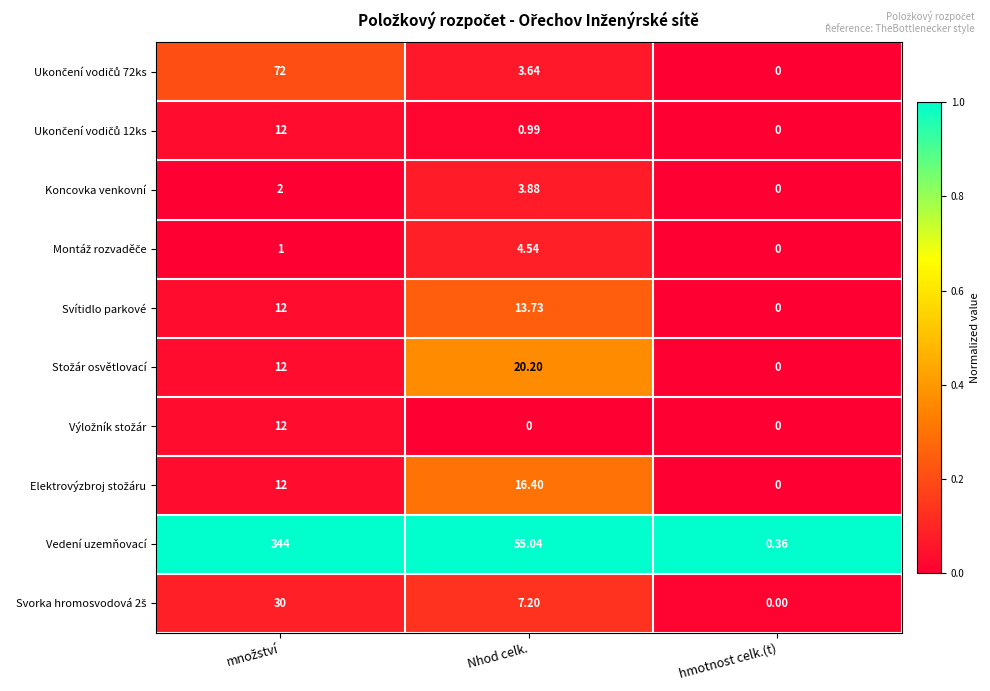

Count the number of data series in this chart.

10